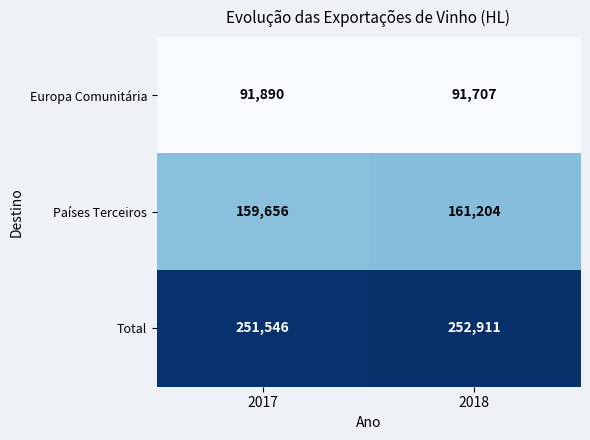

Which series has the largest total across all categories?

Total